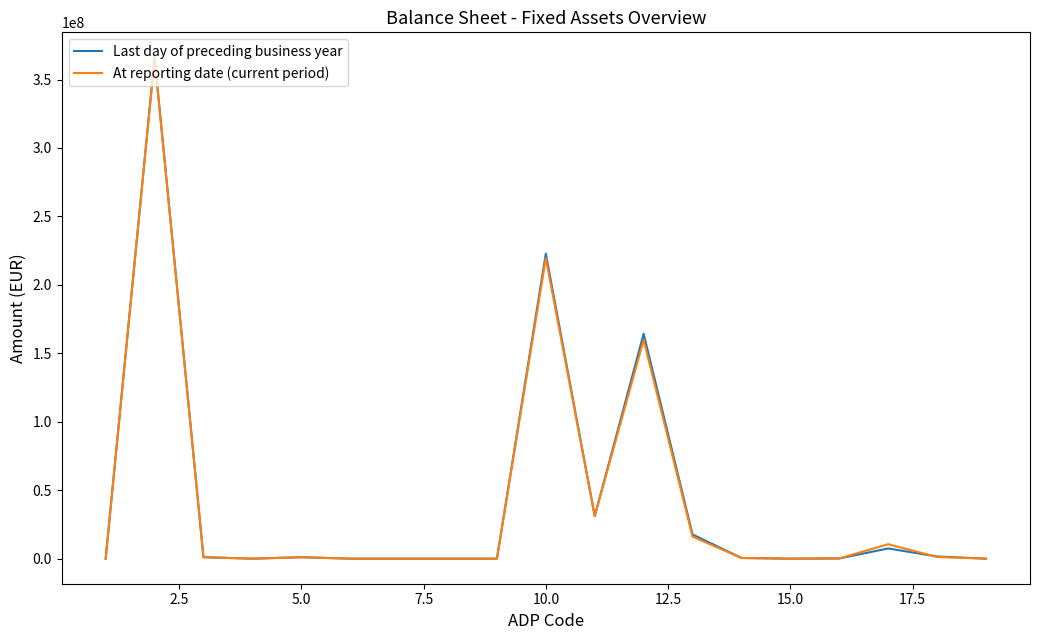

What is the greatest value displayed?

366155658